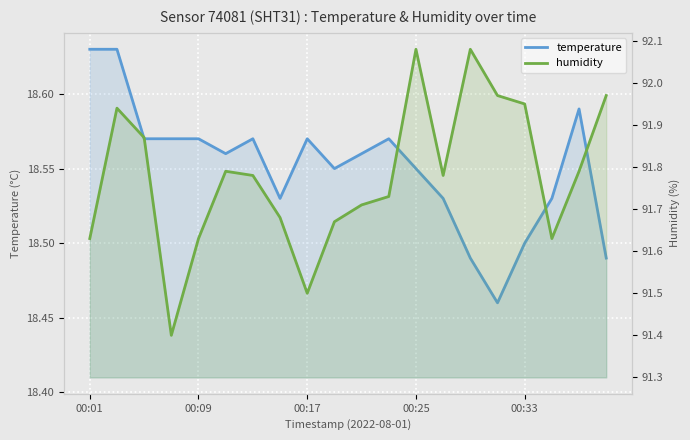

Which series has the widest spread of values?

humidity